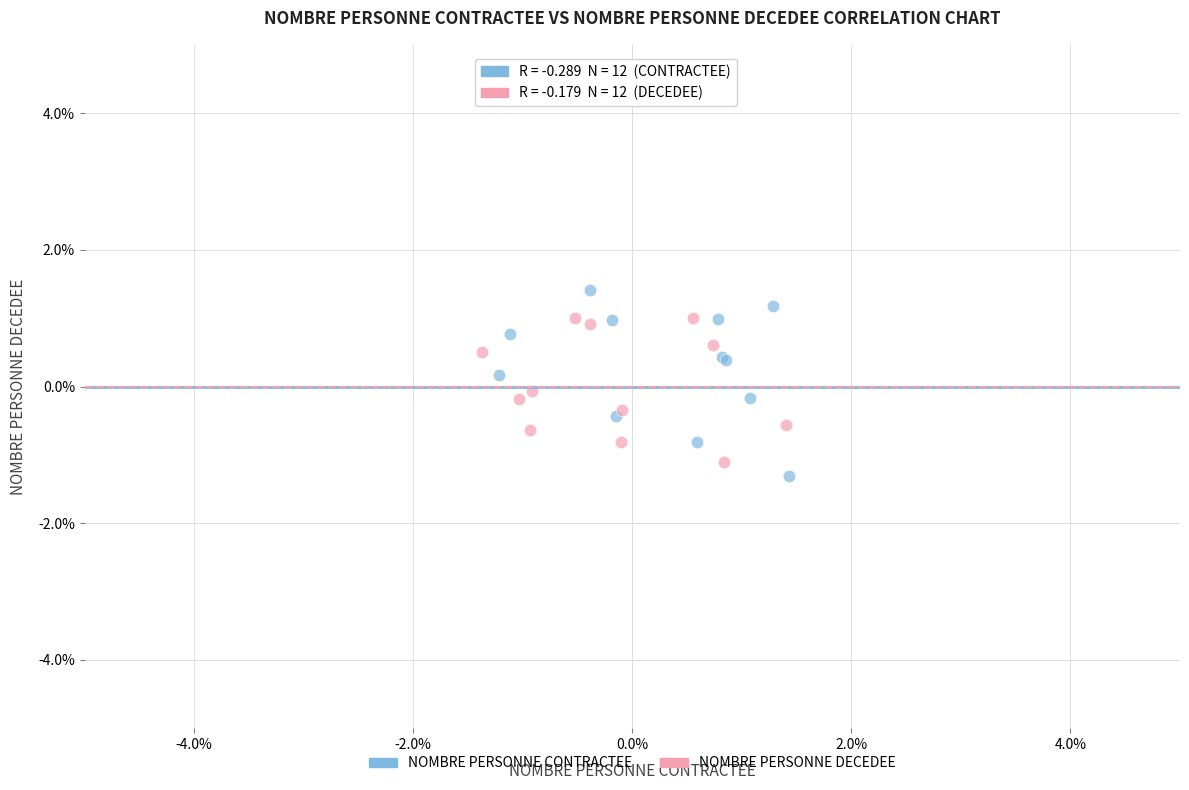

What are all the series names shown in the legend?

NOMBRE PERSONNE CONTRACTEE, NOMBRE PERSONNE DECEDEE